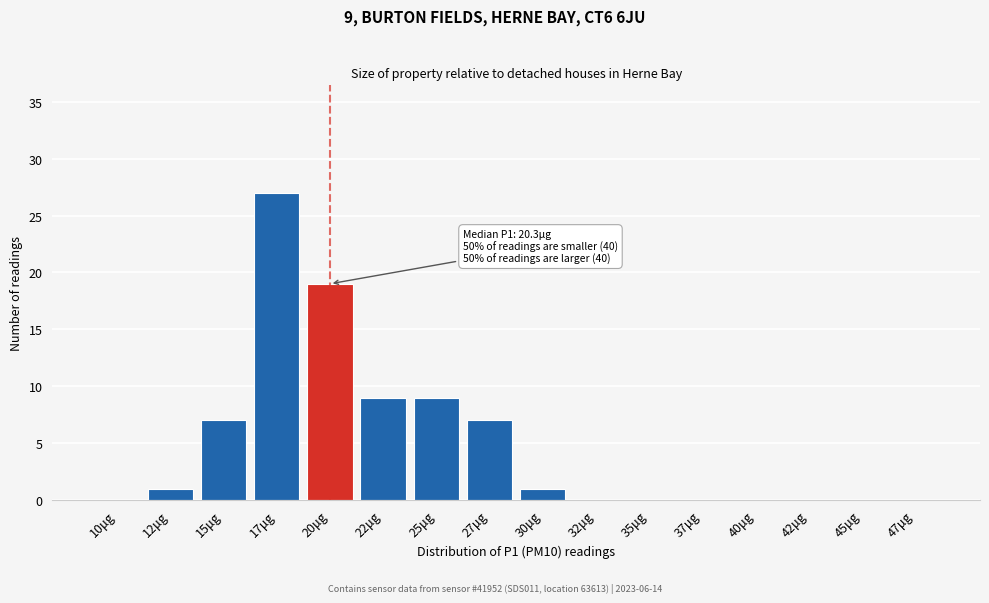

Which label corresponds to the largest value in the chart?

17μg